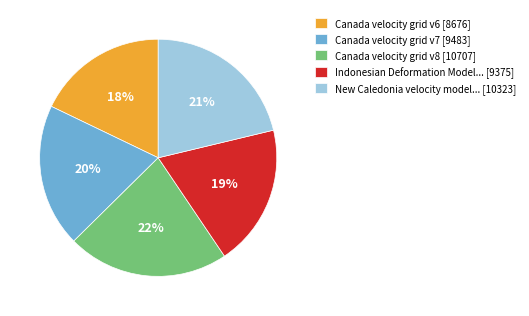

Is there any slice that represents more than half of the pie?

No